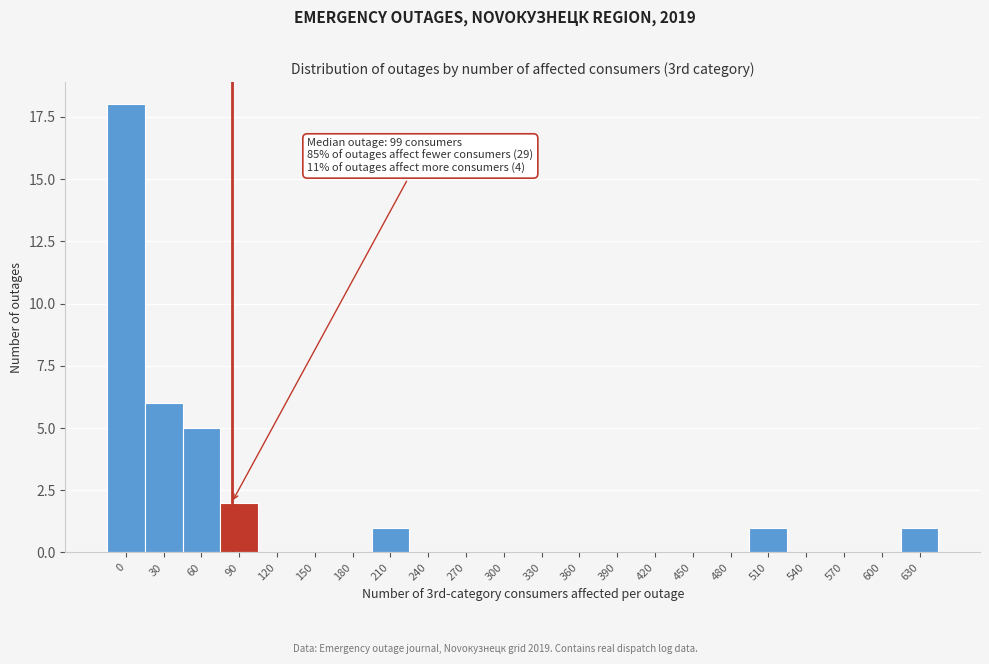

Reading right to left, transcribe all the data shown in this chart.

630=1	600=0	570=0	540=0	510=1	480=0	450=0	420=0	390=0	360=0	330=0	300=0	270=0	240=0	210=1	180=0	150=0	120=0	90=2	60=5	30=6	0=18